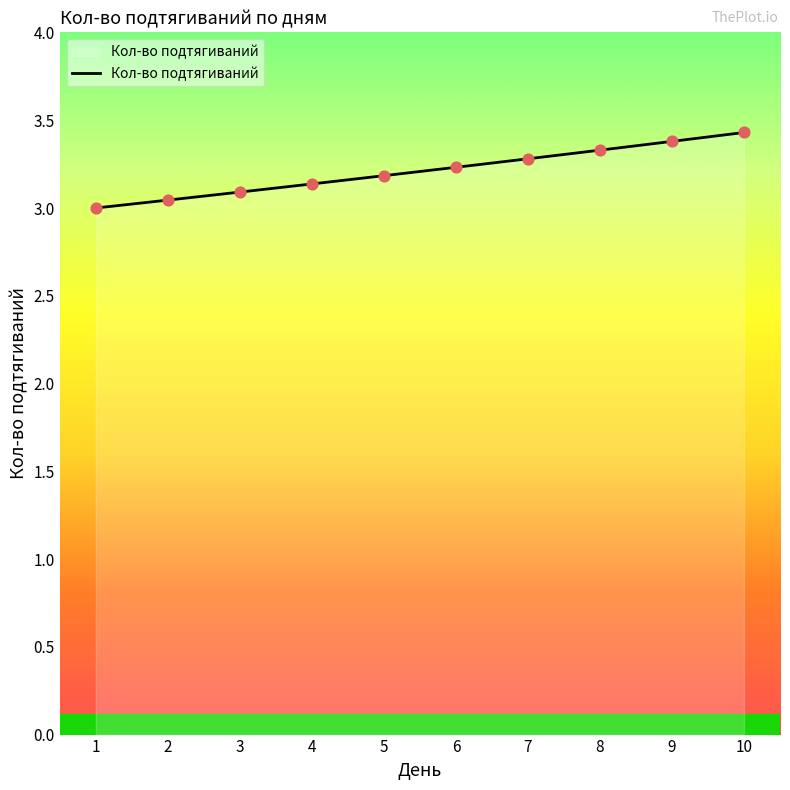

What is the ratio of the value at 10 to the value at 3?

1.1